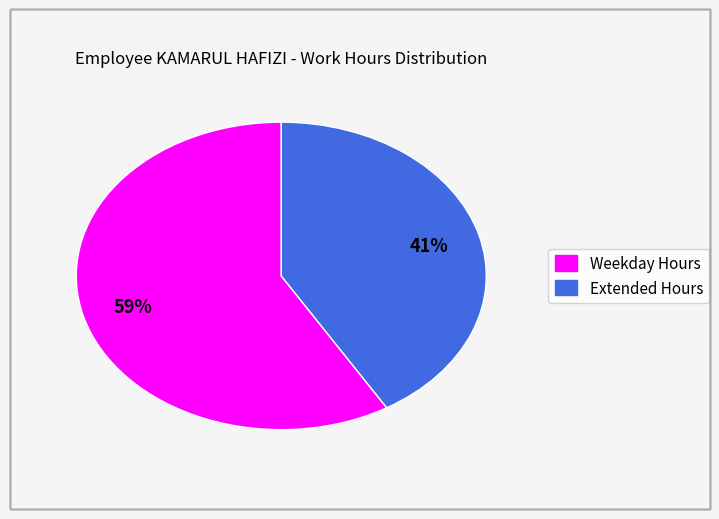

Is there any slice that represents more than half of the pie?

Yes